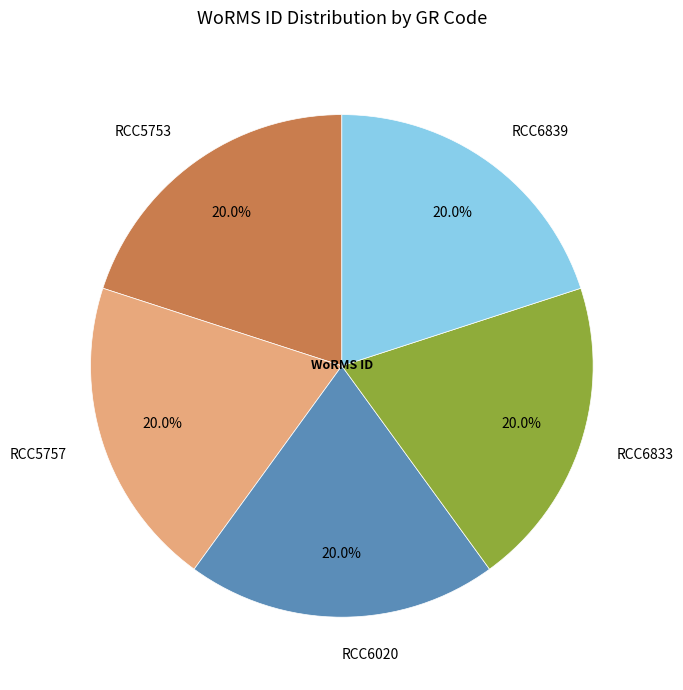

What is the ratio of the value at RCC6020 to the value at RCC6833?

1.0